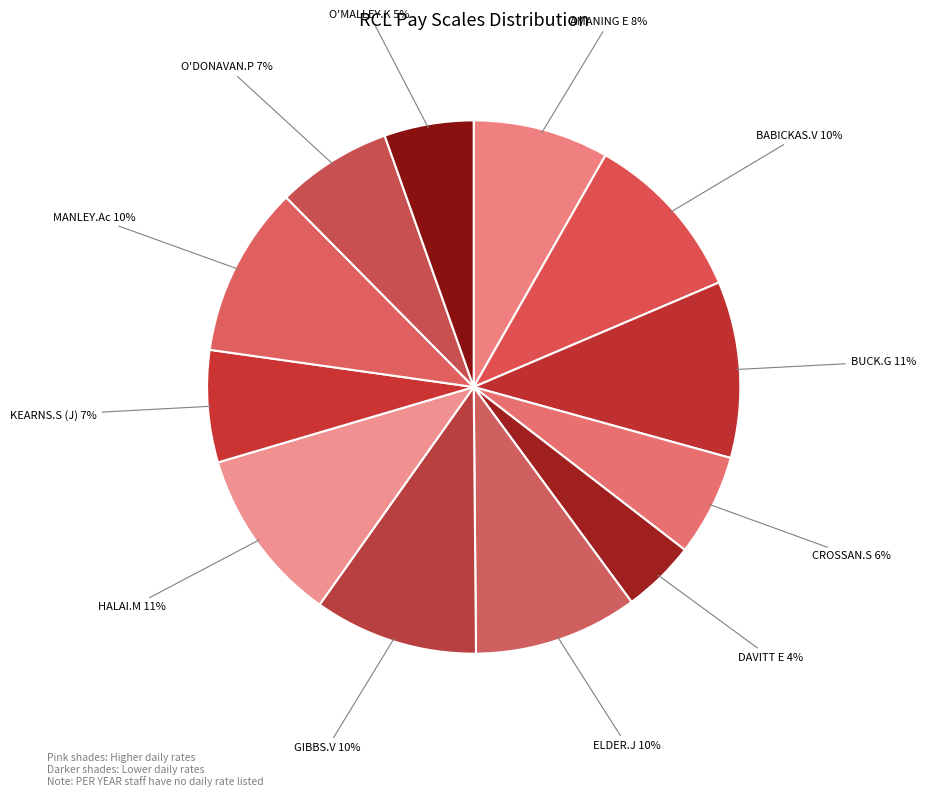

How many slices are in this pie chart?

12